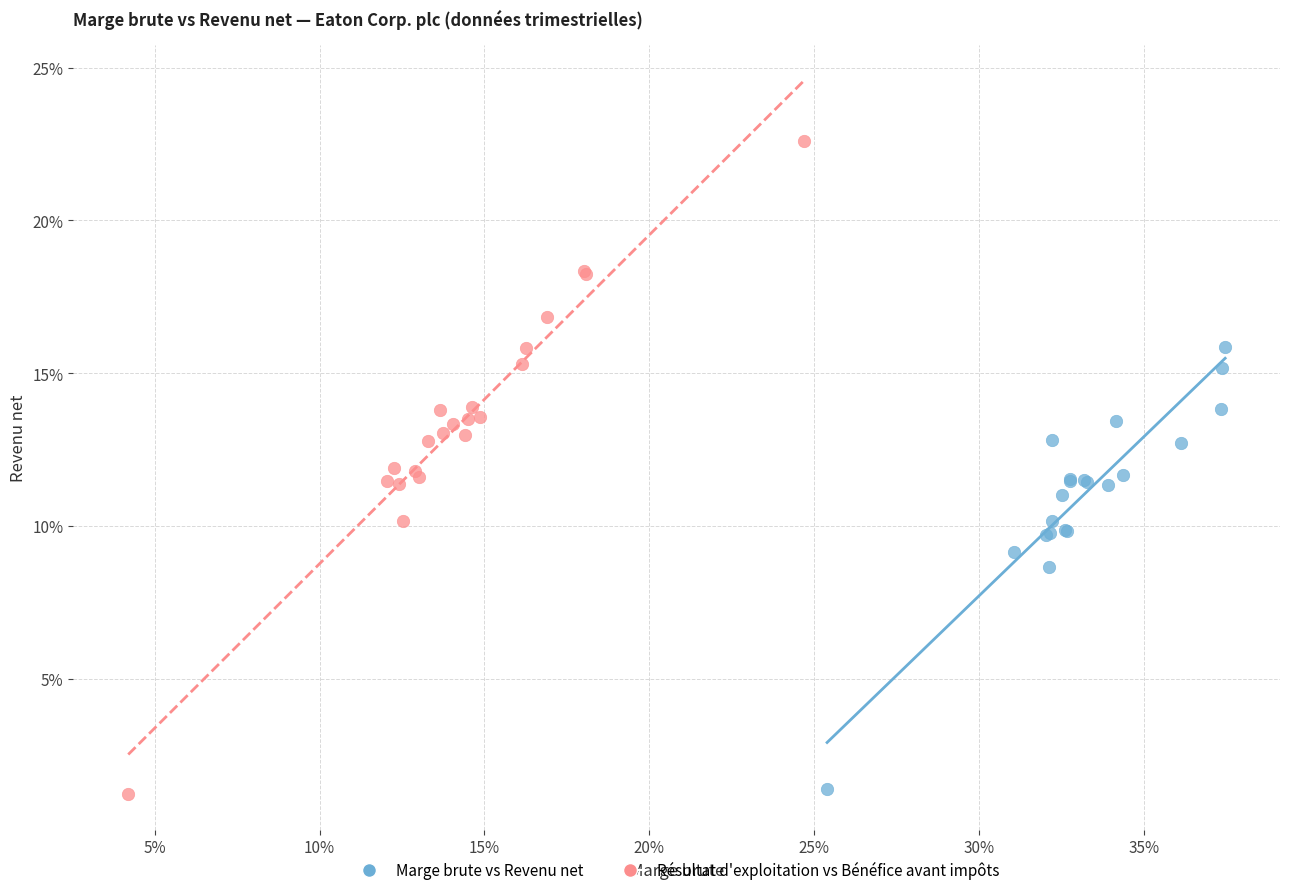

What are all the series names shown in the legend?

Marge brute vs Revenu net, Résultat d'exploitation vs Bénéfice avant impôts